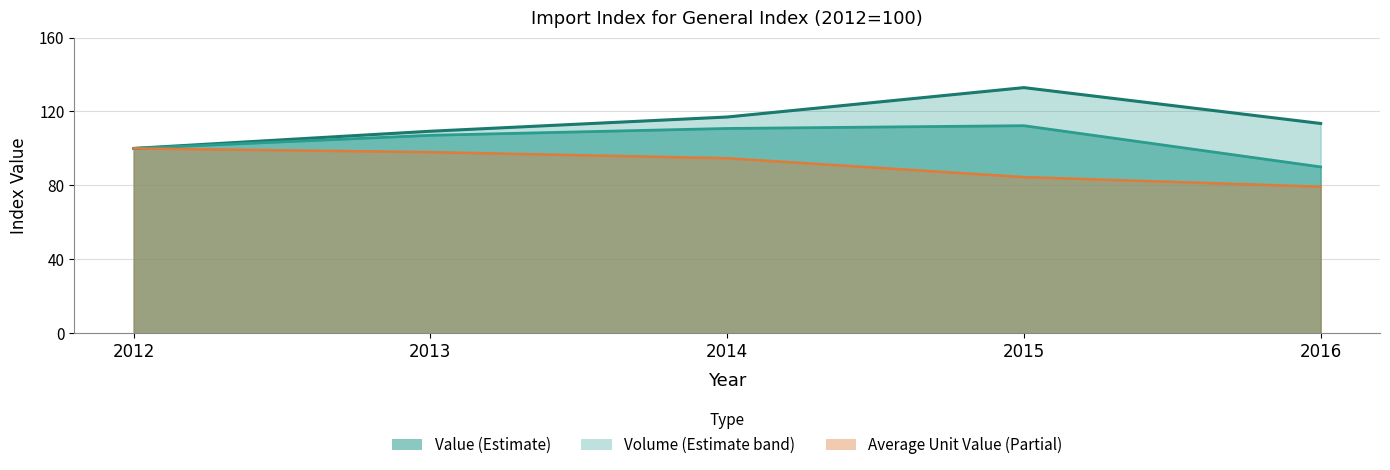

What is the difference between the maximum and minimum values in the Volume series?

32.9